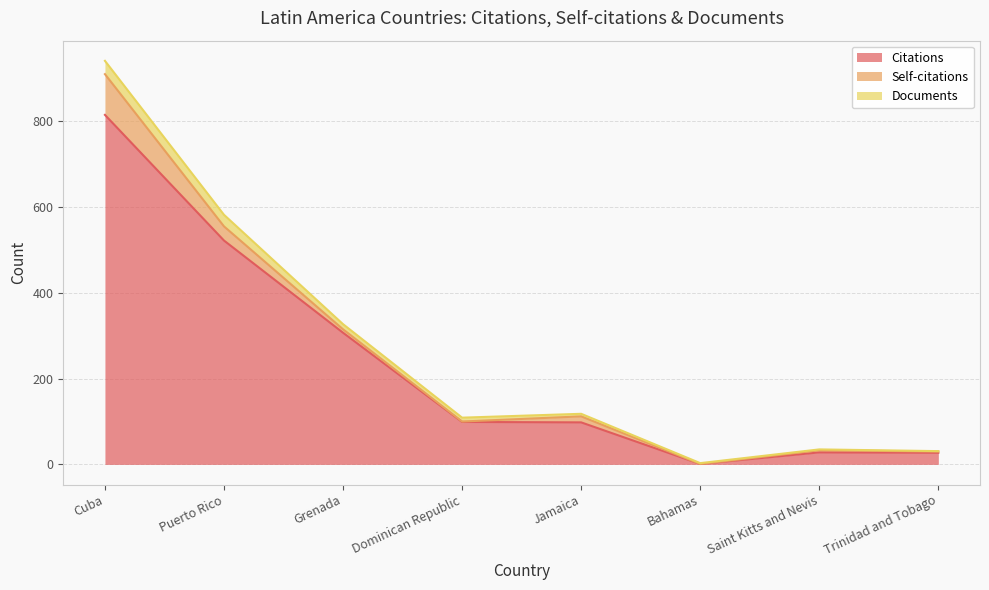

Does the chart have visible grid lines?

Yes